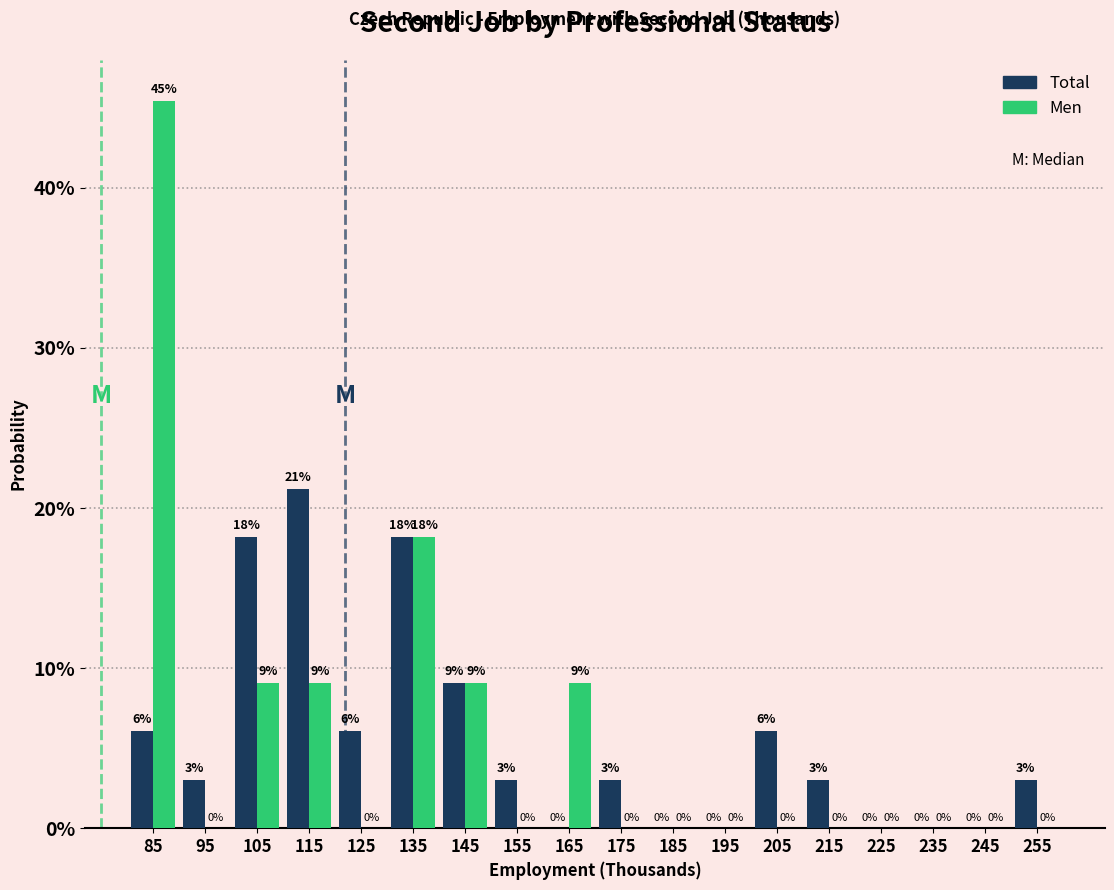

In the Total series, which range on the x-axis has the tallest bar?

110 to 120